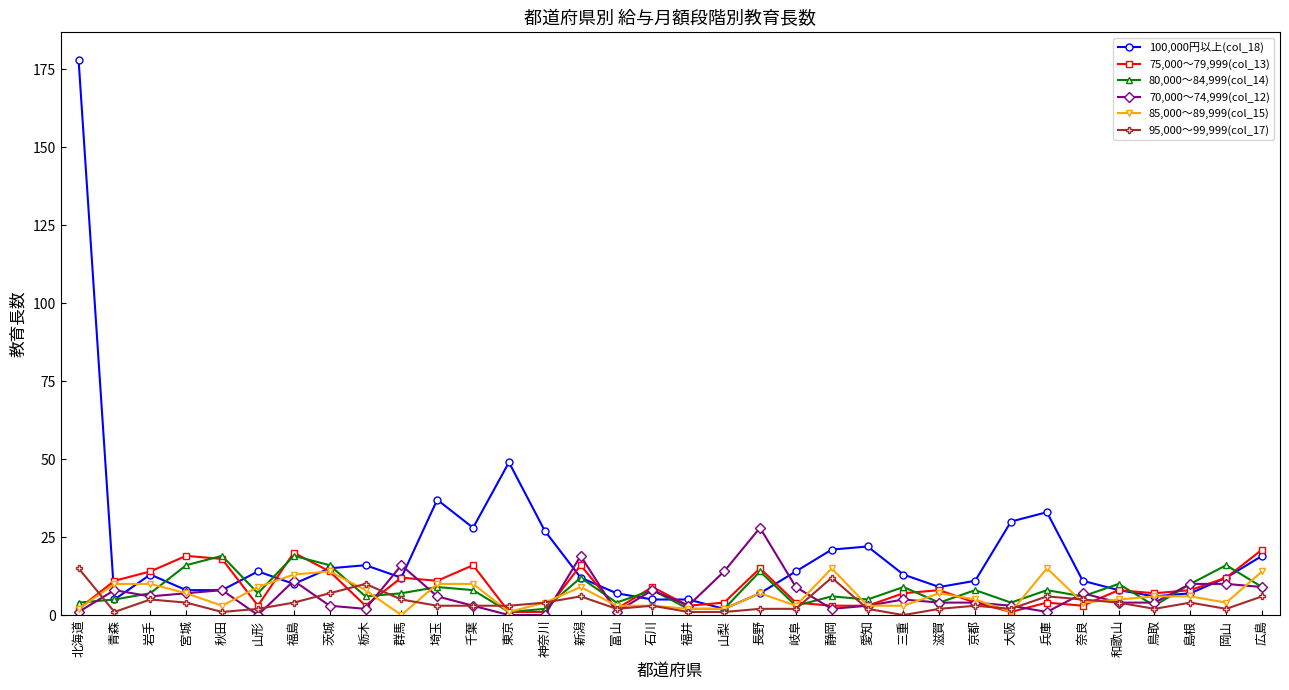

Where is the first local minimum for 100,000円以上(col_18)?

青森